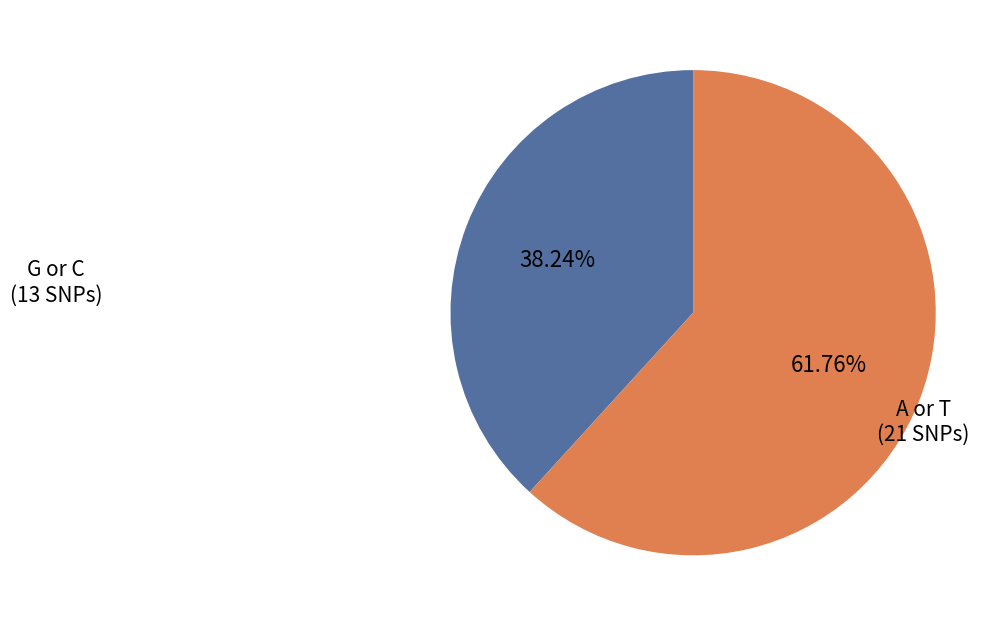

Does any single category account for the majority?

Yes